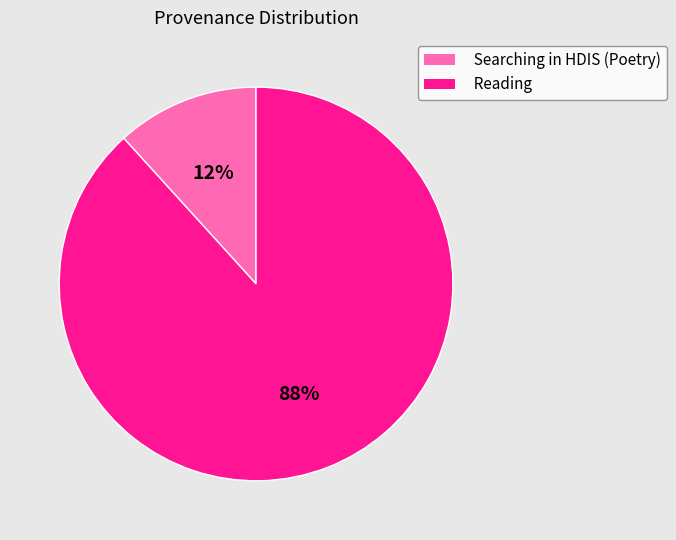

Which has a higher value, Searching in HDIS (Poetry) or Reading?

Reading